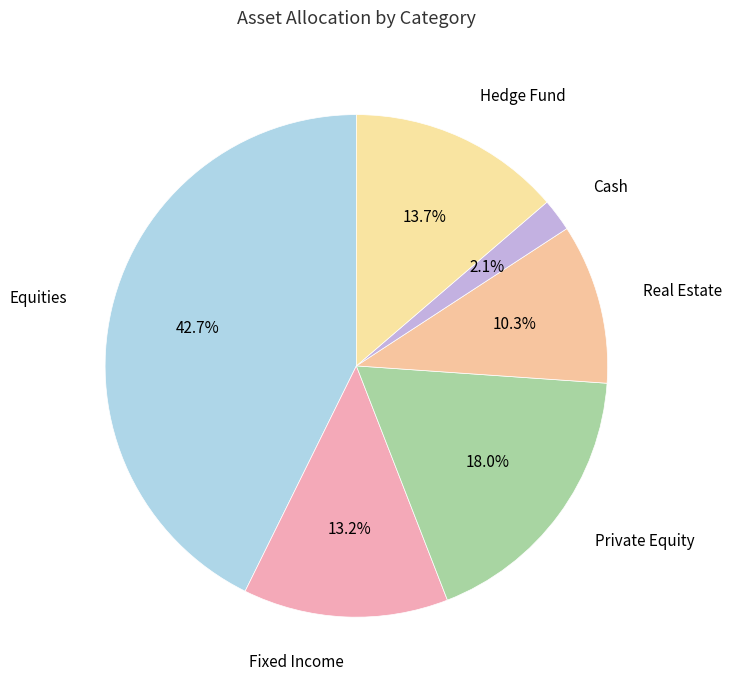

Which slice is the largest?

Equities